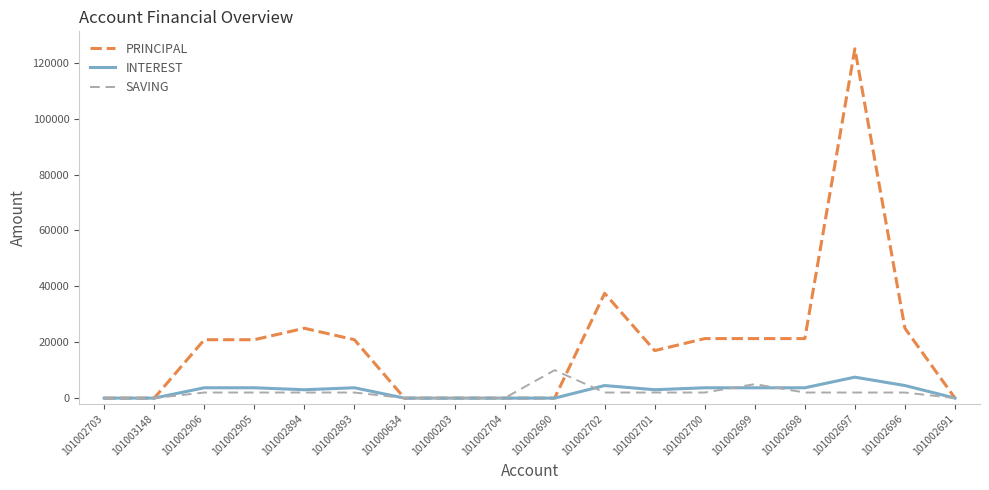

At 101002697, list the series in order from largest to smallest.

PRINCIPAL, INTEREST, SAVING